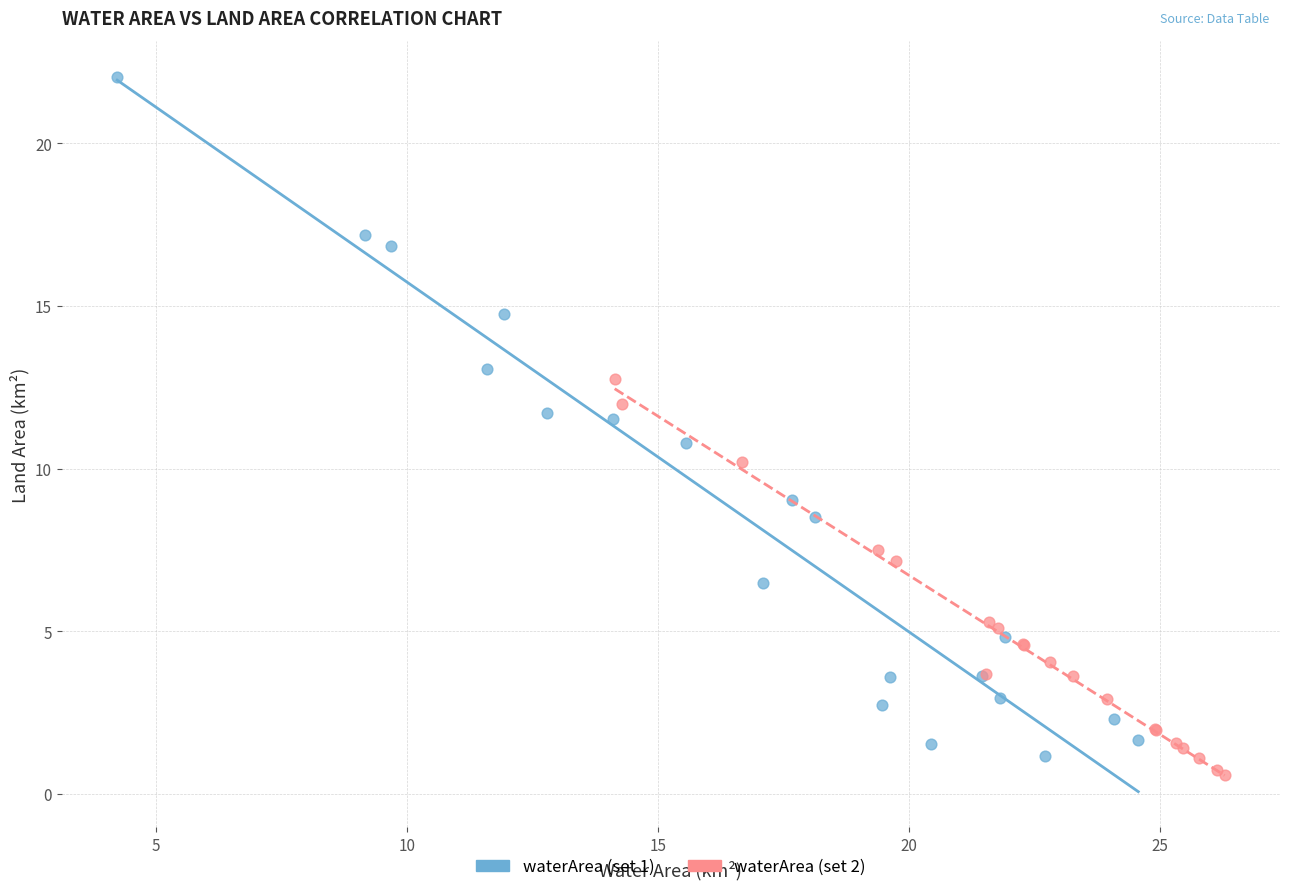

Which series reaches the maximum Y coordinate?

waterArea (set 1)